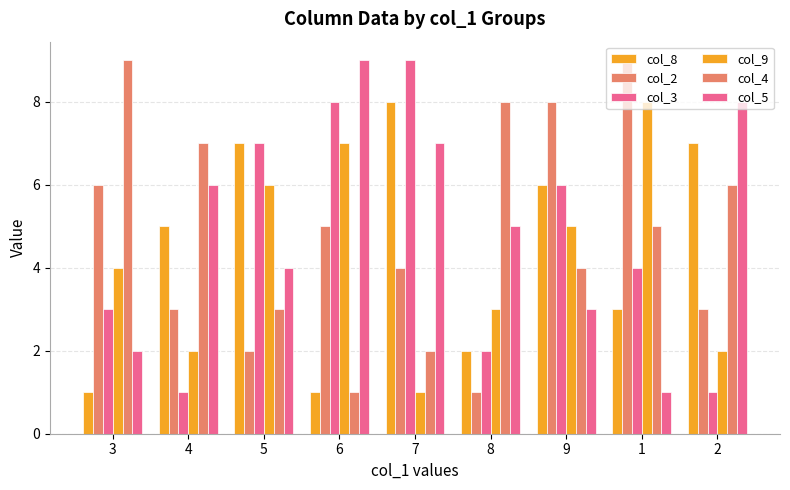

At which category is the sum across all series the highest?

9